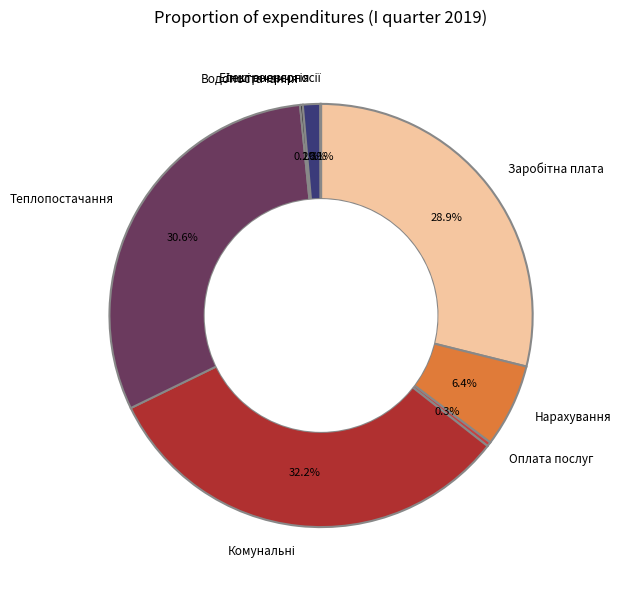

To the nearest percent, what is the average slice percentage?

12%